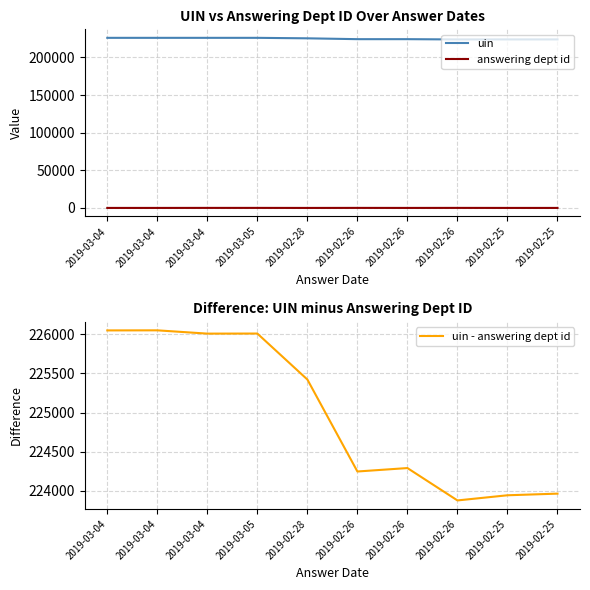

True or false: answering dept id has more than 2 interior local peaks.

False